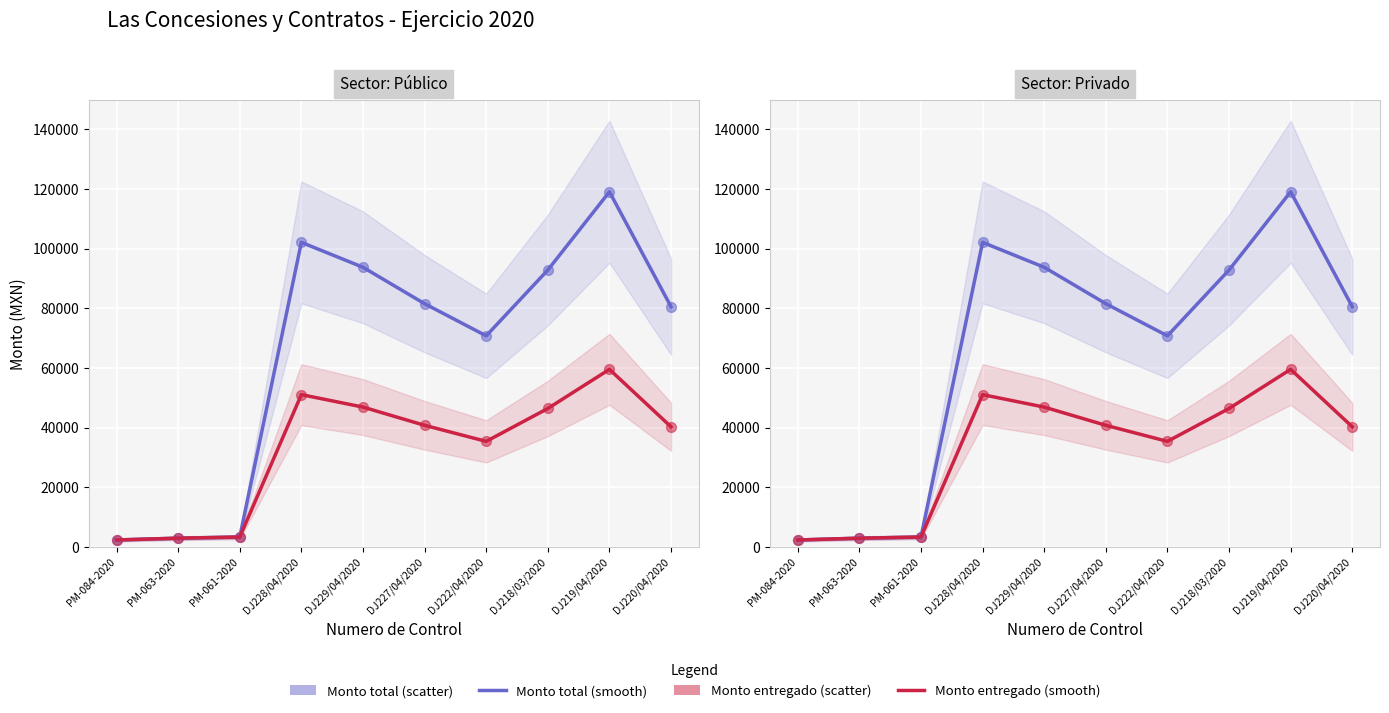

At how many categories does at least one series exceed 94356?

2